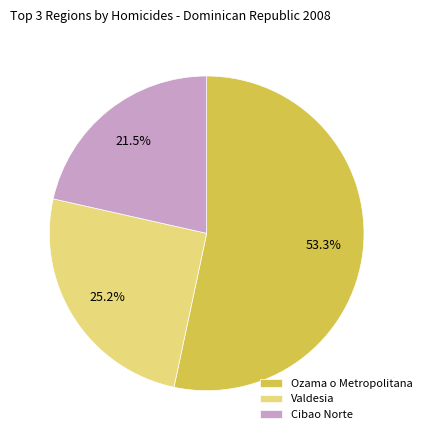

Is the sum of Cibao Norte and Ozama o Metropolitana greater than half?

Yes